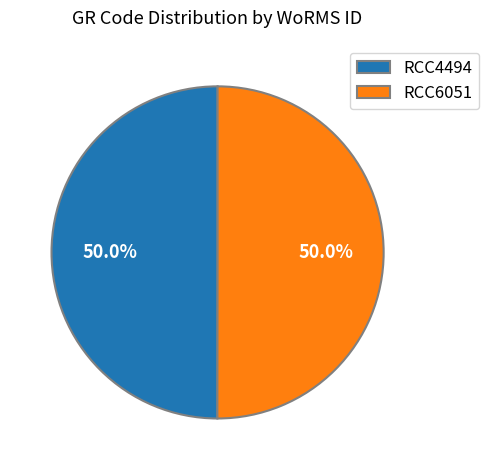

What is the total percentage of RCC6051 and RCC4494?

100.0%